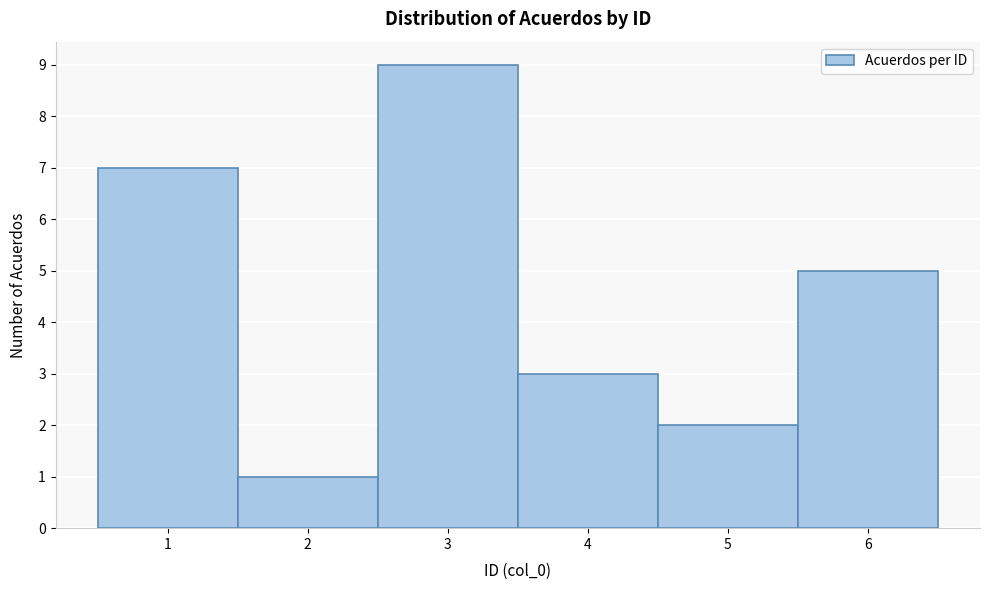

Over which range of the x-axis is the bar tallest?

2.5 to 3.5